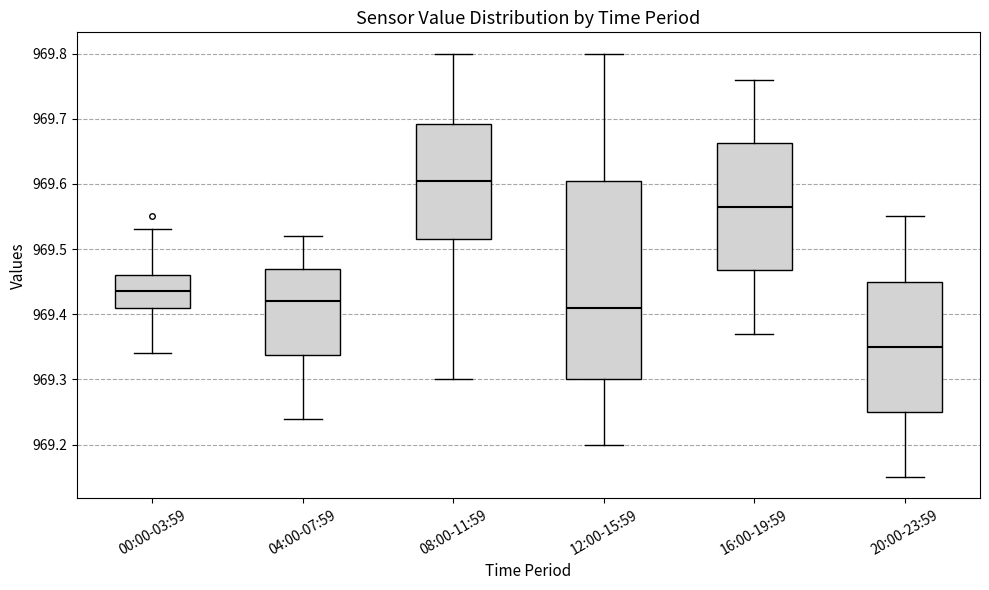

Reading left to right, transcribe this box plot: for each box, give where its median line is, the range the box spans, and where its two whiskers end, as read against the y-axis. The values are not printed on the chart, so give them approximately, as read against the axis.

00:00-03:59: median 969.44, box 969.41 to 969.46, whiskers 969.34 to 969.53
04:00-07:59: median 969.42, box 969.34 to 969.47, whiskers 969.24 to 969.52
08:00-11:59: median 969.61, box 969.52 to 969.69, whiskers 969.30 to 969.80
12:00-15:59: median 969.41, box 969.30 to 969.61, whiskers 969.20 to 969.80
16:00-19:59: median 969.57, box 969.47 to 969.66, whiskers 969.37 to 969.76
20:00-23:59: median 969.35, box 969.25 to 969.45, whiskers 969.15 to 969.55